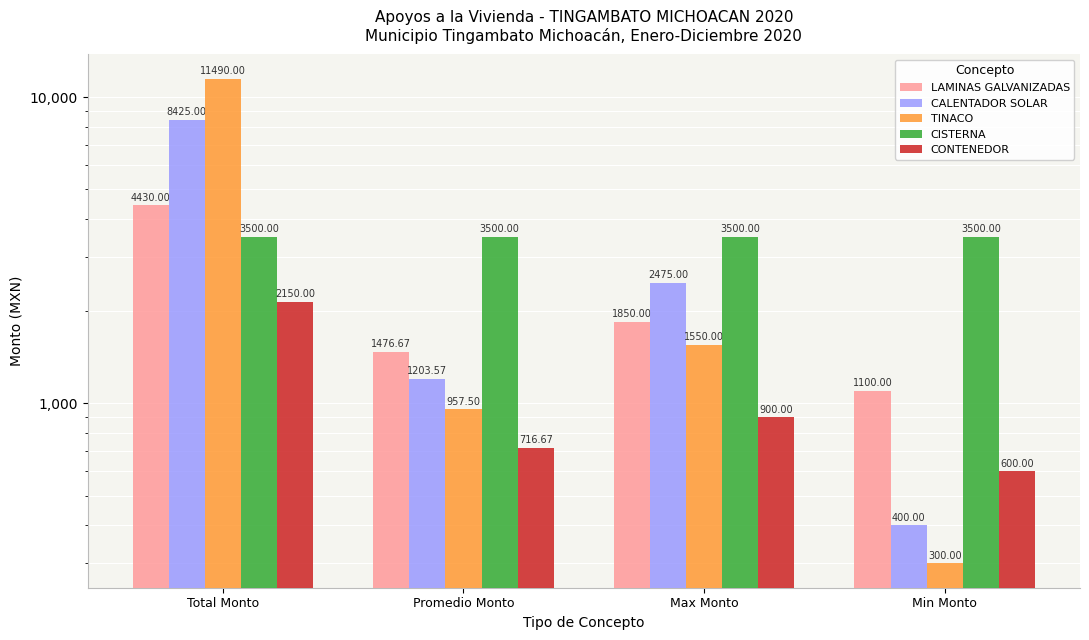

Does the chart contain any negative values?

No